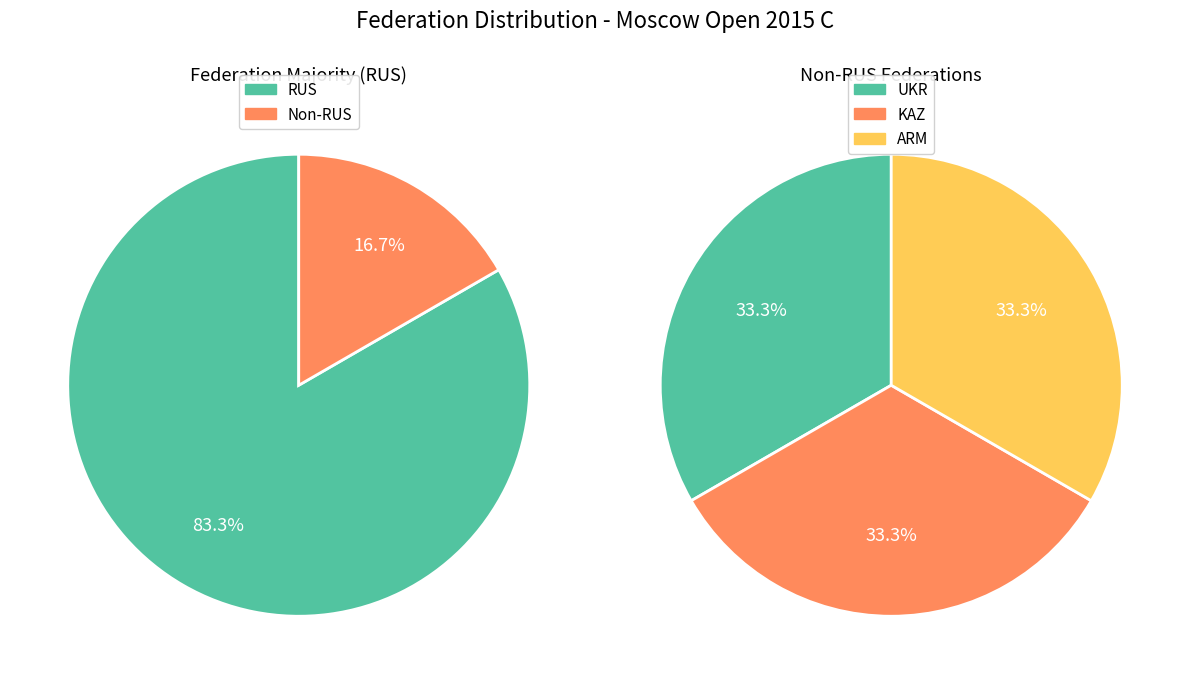

To the nearest percent, what is the combined percentage of RUS and UKR?

89%